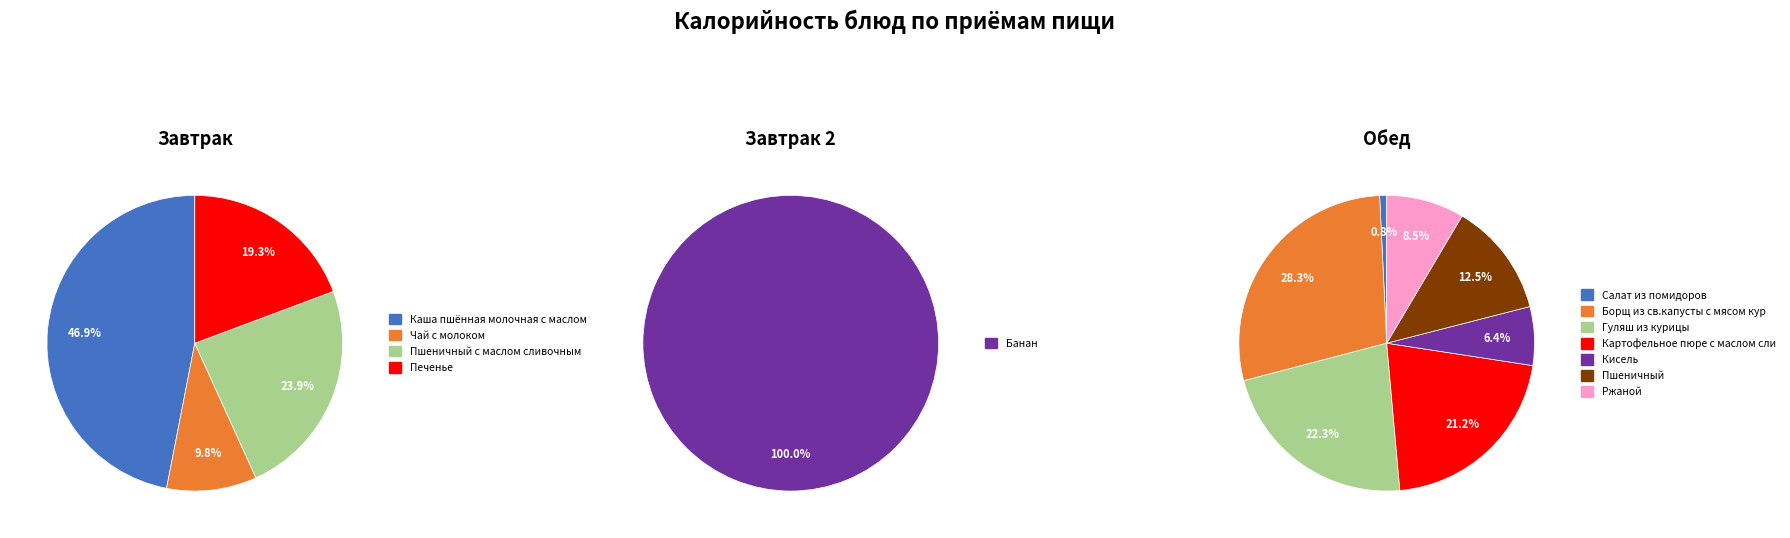

The Салат из помидоров slice represents 1% of the pie. True or false?

False